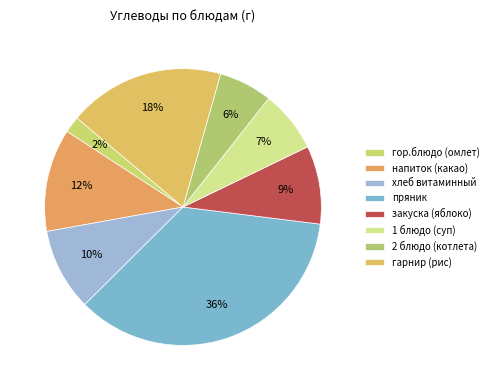

How many slices are in this pie chart?

8